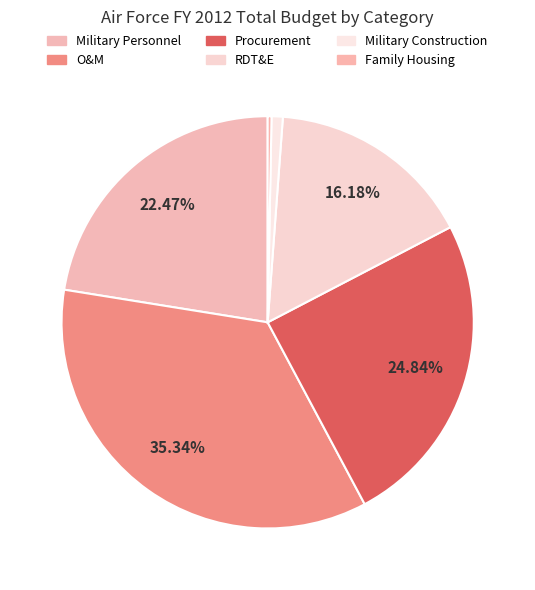

How many segments does this pie chart have?

6